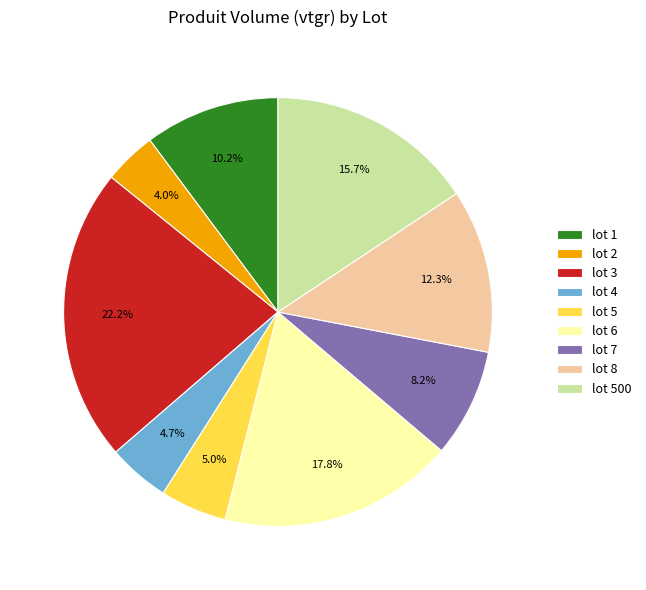

Is there a majority slice in this chart?

No